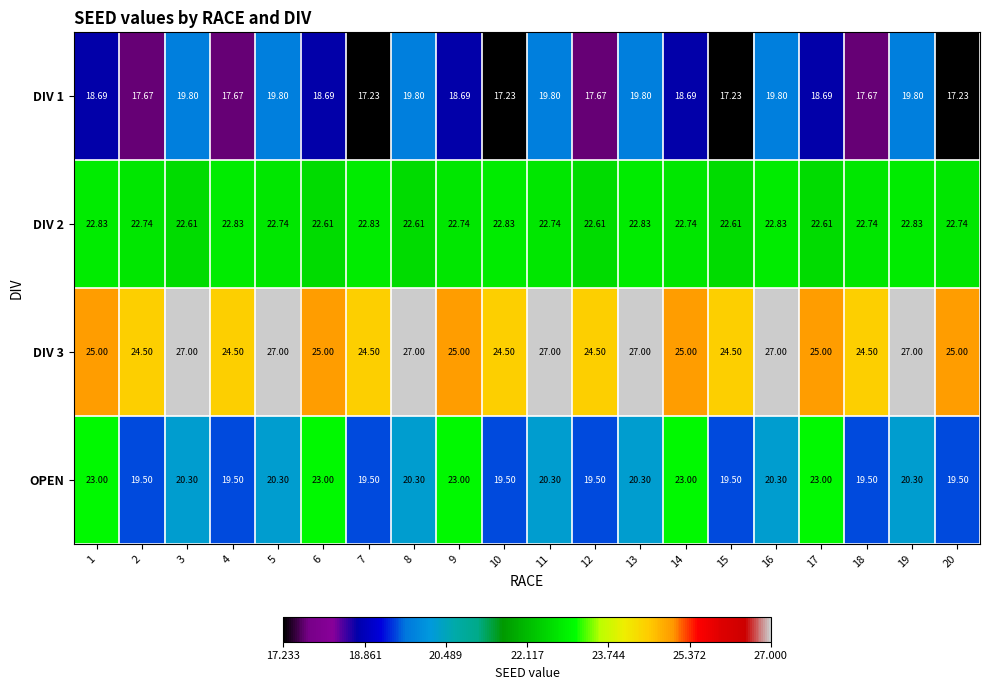

Is the value of OPEN at 2 greater than the value of DIV 3 at 12?

No